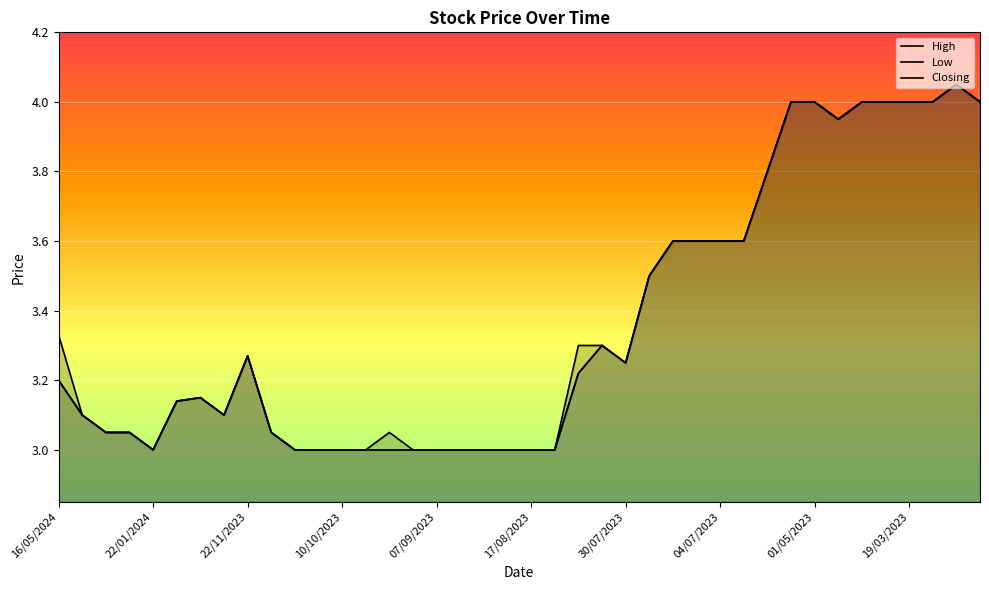

In Closing, how many points are lower than both neighbors (excluding endpoints)?

4